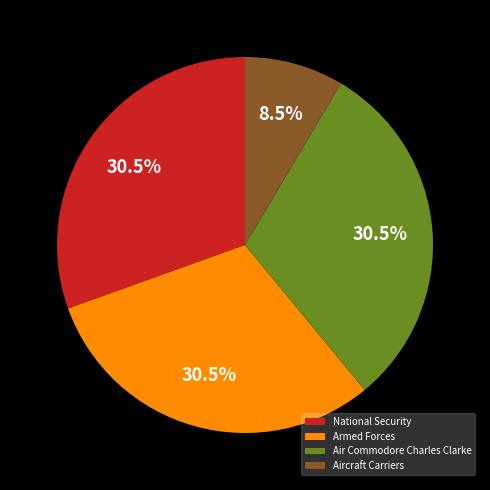

Approximately how many times larger is the value at Air Commodore Charles Clarke compared to National Security?

1.0